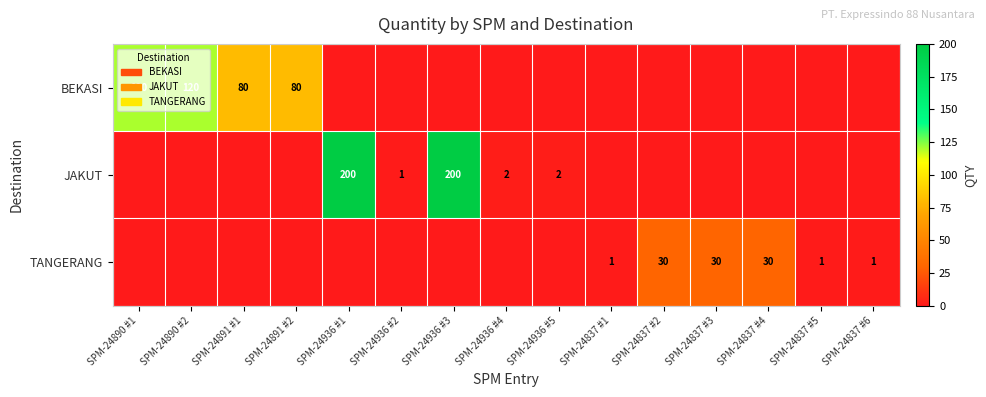

Is it true that TANGERANG equals 30 at SPM-24837 #3?

True